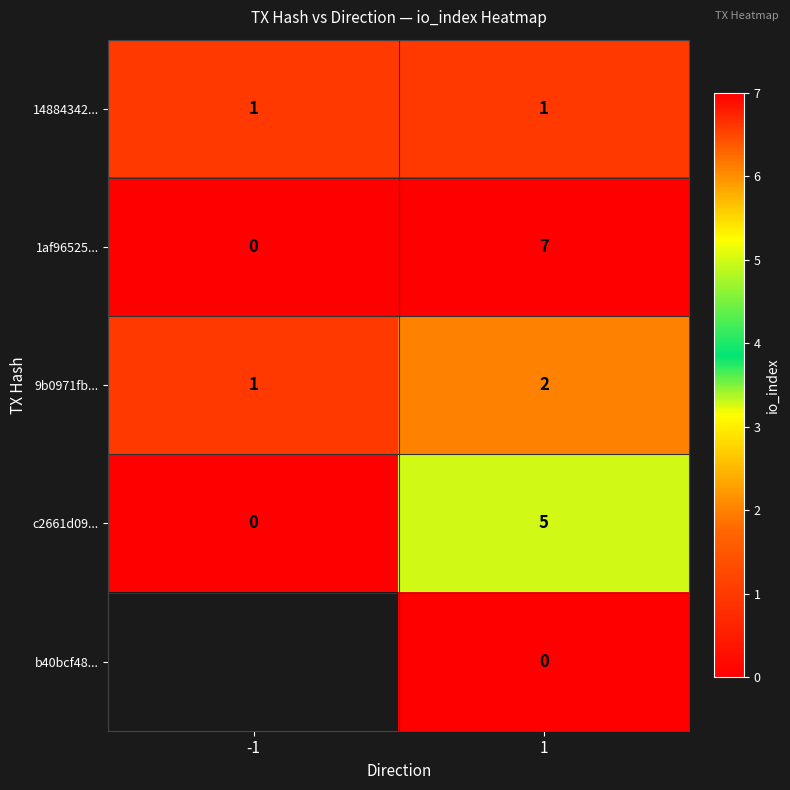

Rank the series at 1 from highest to lowest value.

1af96525..., c2661d09..., 9b0971fb..., 14884342..., b40bcf48...